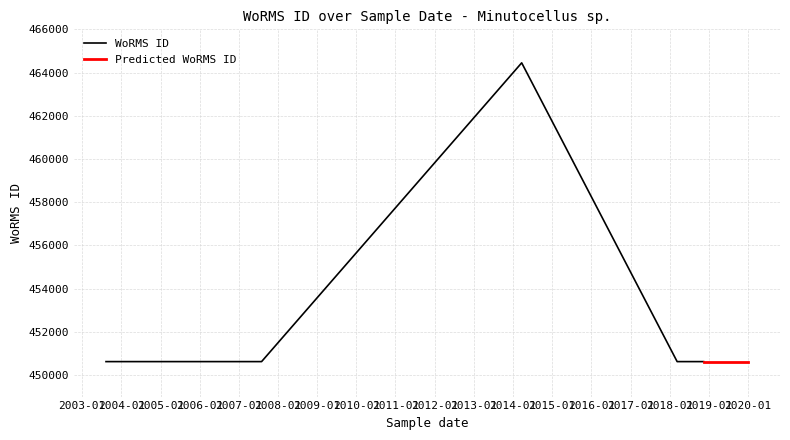

What is the label of the 10th point from the left?

2018-11-14